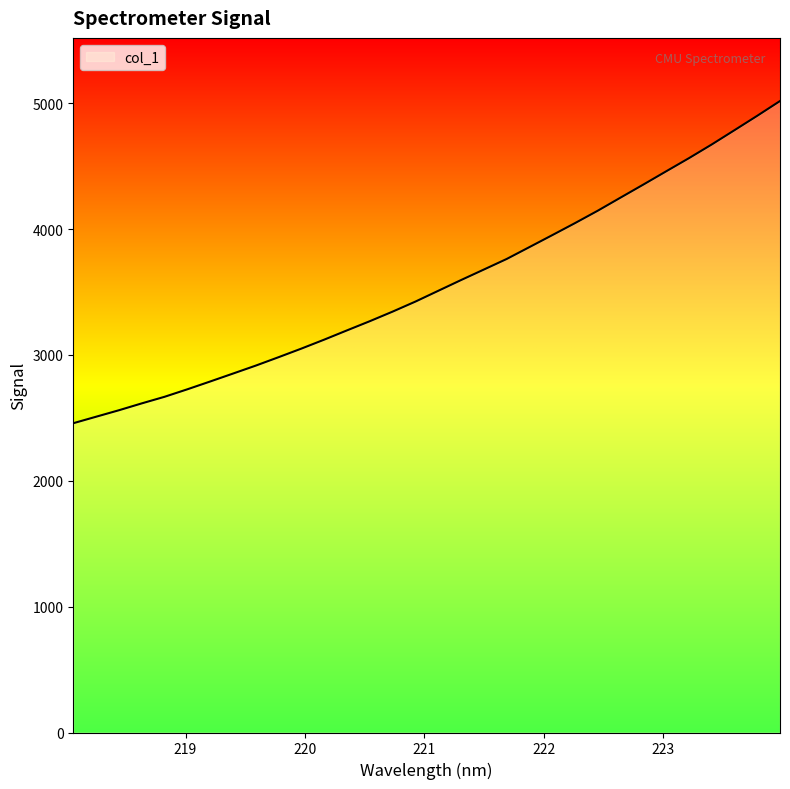

What is the minimum value shown in the chart?

2457.8